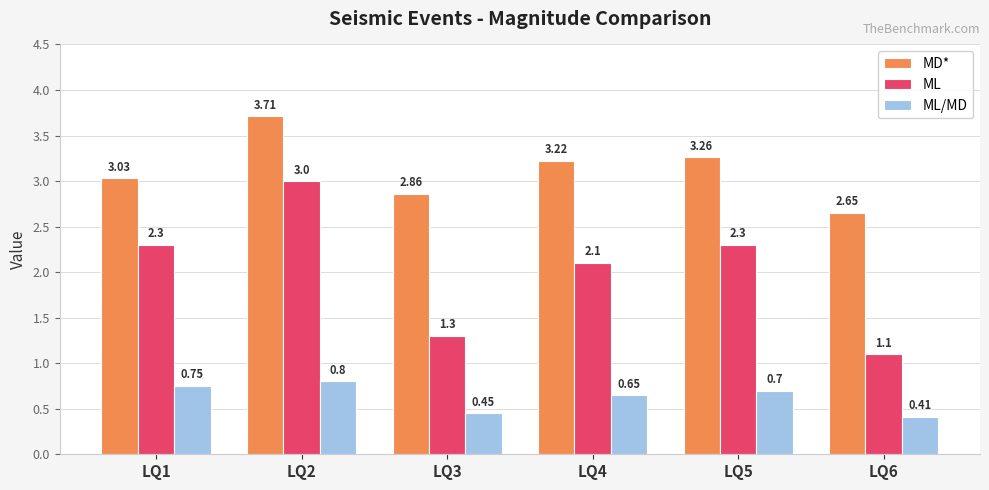

List the series in order of their overall mean, lowest first.

ML/MD, ML, MD*